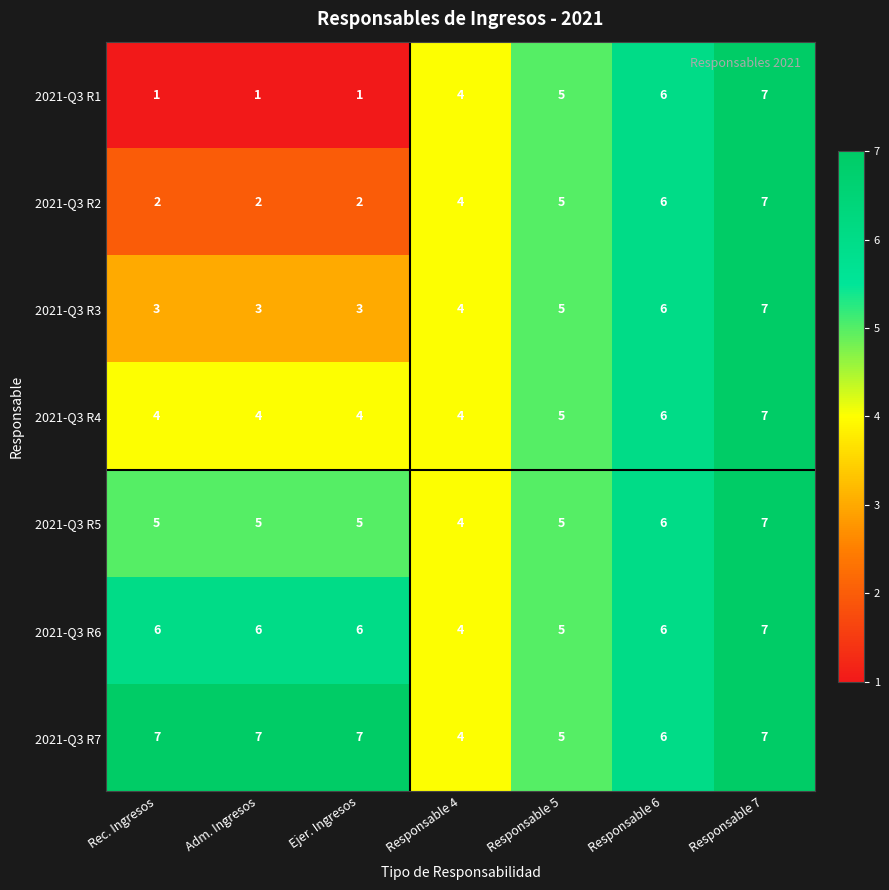

Which series has the widest spread of values?

2021-Q3 R1